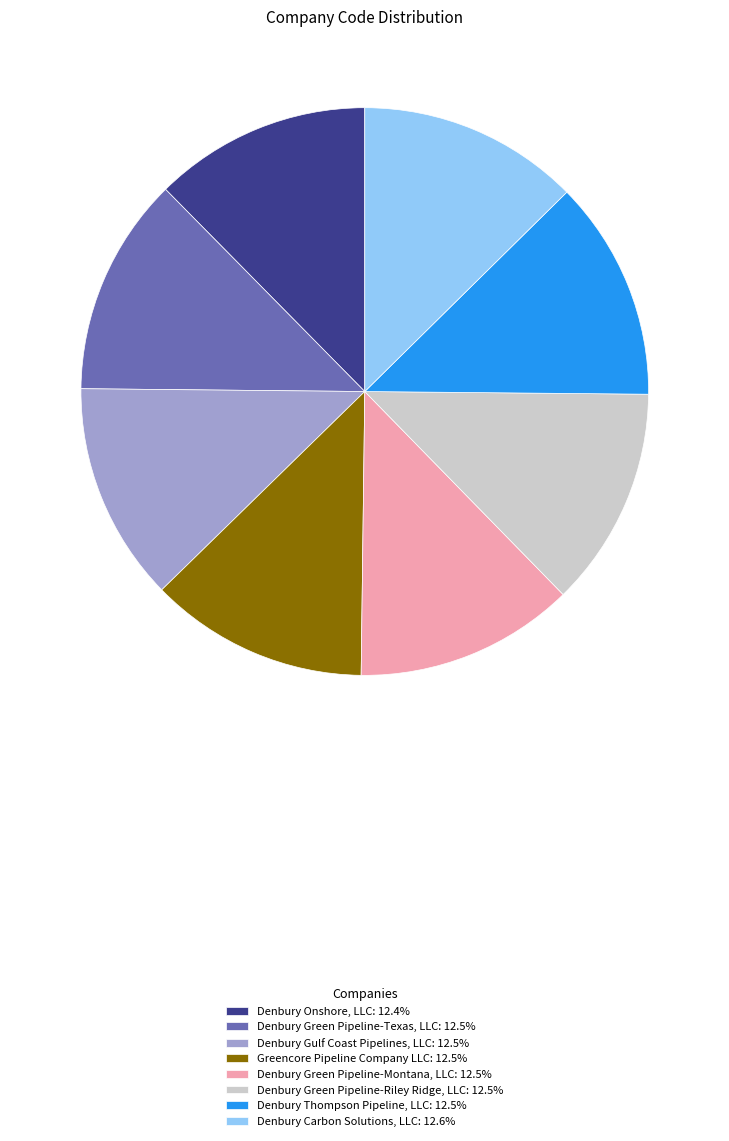

Do Greencore Pipeline Company LLC: 12.5% and Denbury Green Pipeline-Texas, LLC: 12.5% together represent more than half of the pie?

No